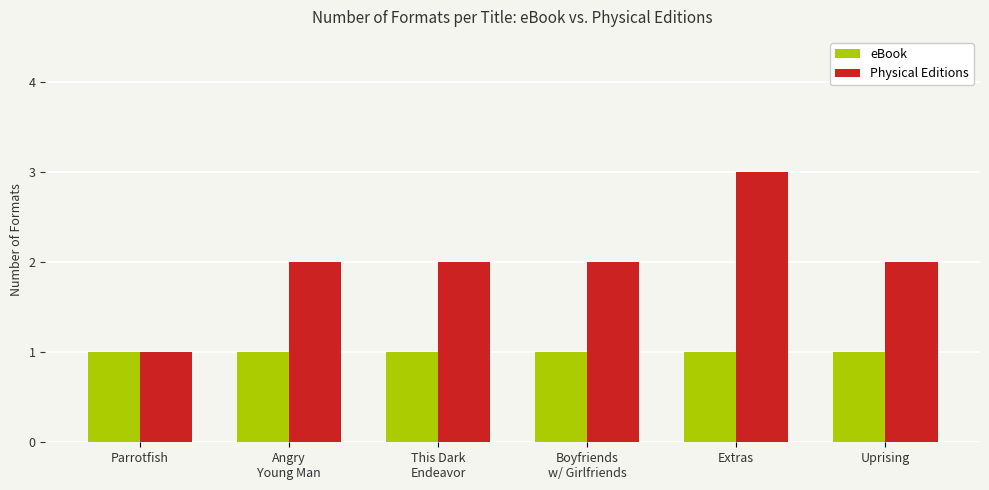

At Extras, list the series in order from largest to smallest.

Physical Editions, eBook